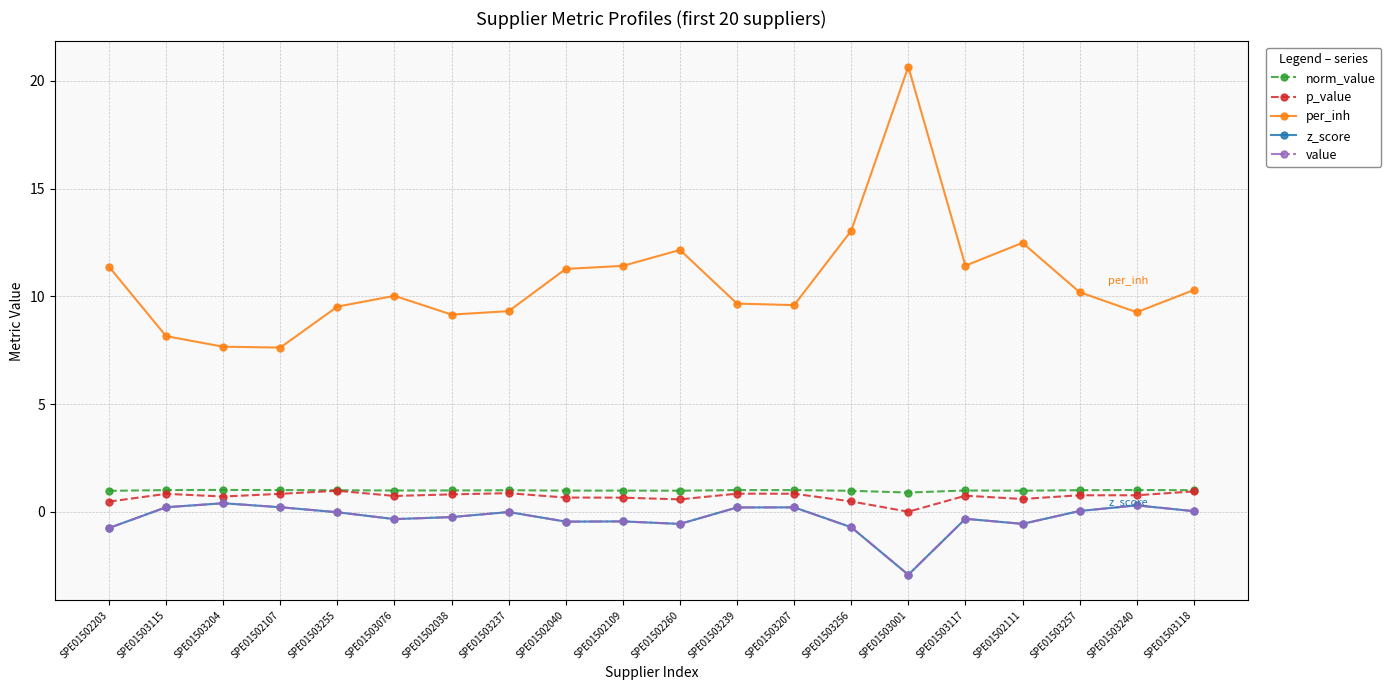

True or false: per_inh and value intersect in this chart.

False